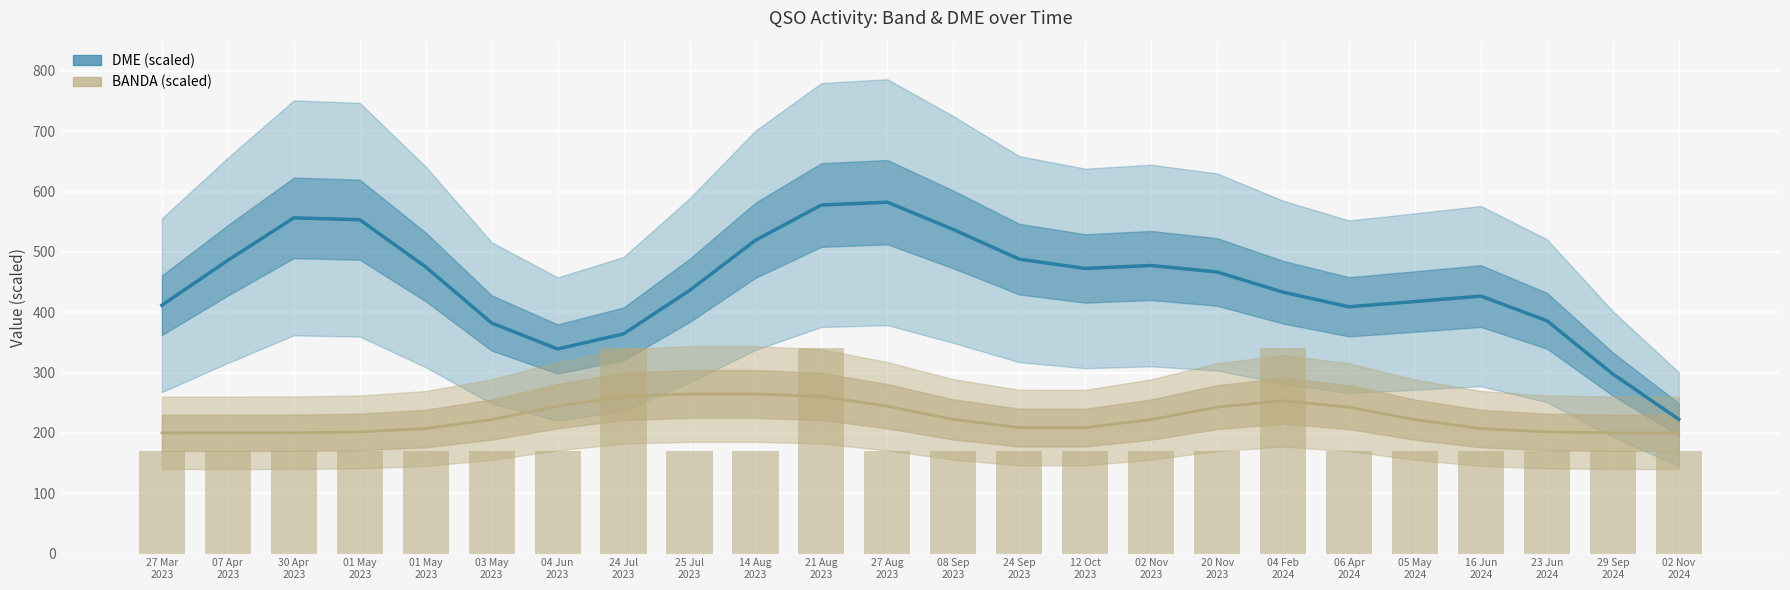

How many groups of bars are there?

24